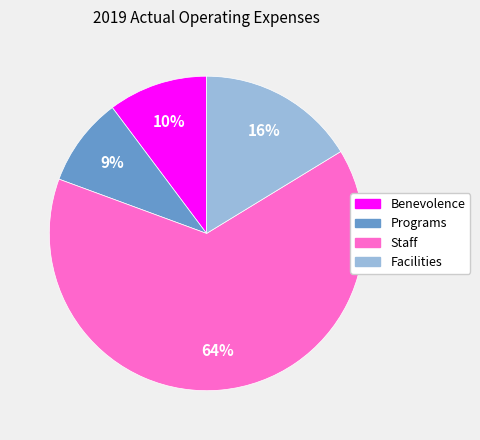

Is it true that Staff is 64% of the pie?

True